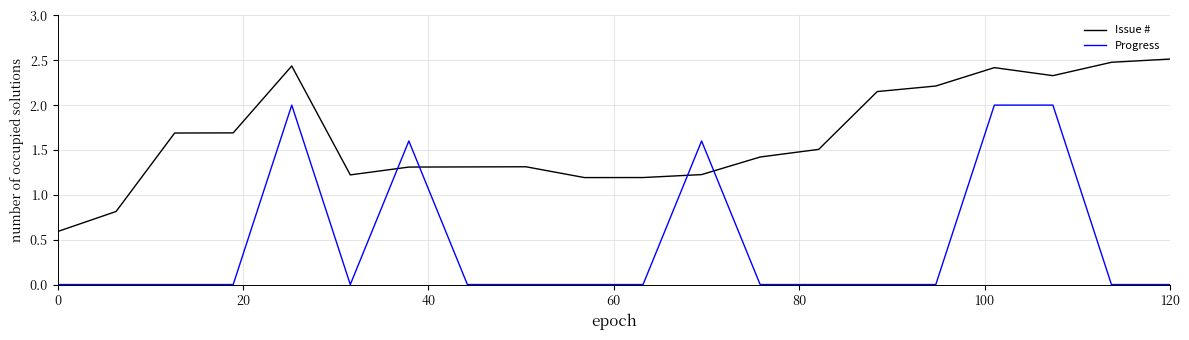

At how many categories does at least one series exceed 0?

20